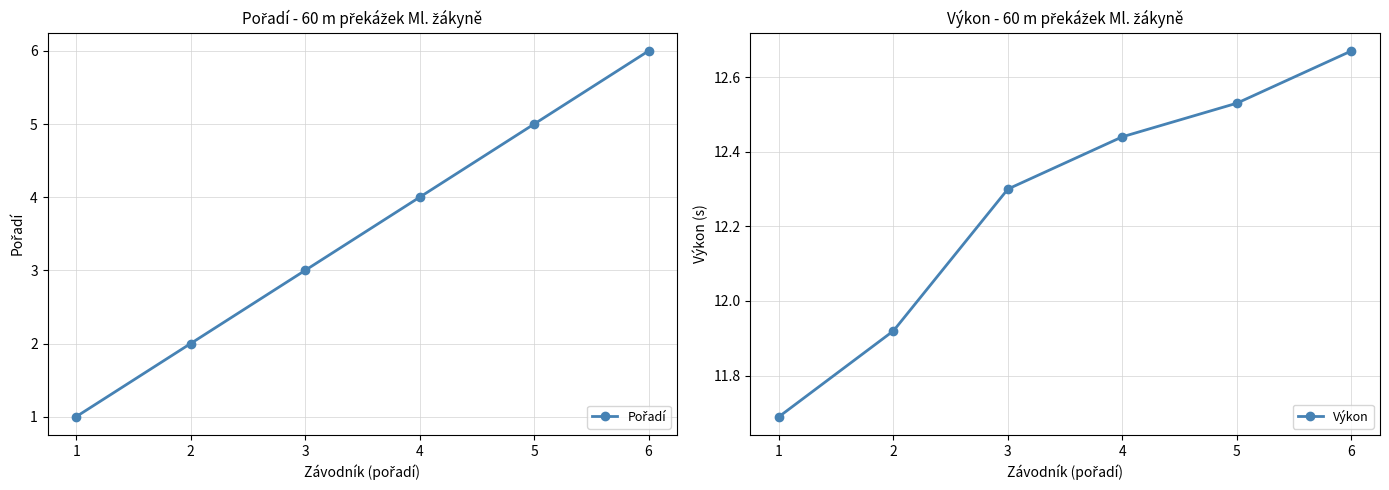

What is the value of the Pořadí point at the 3rd from the left?

3.0